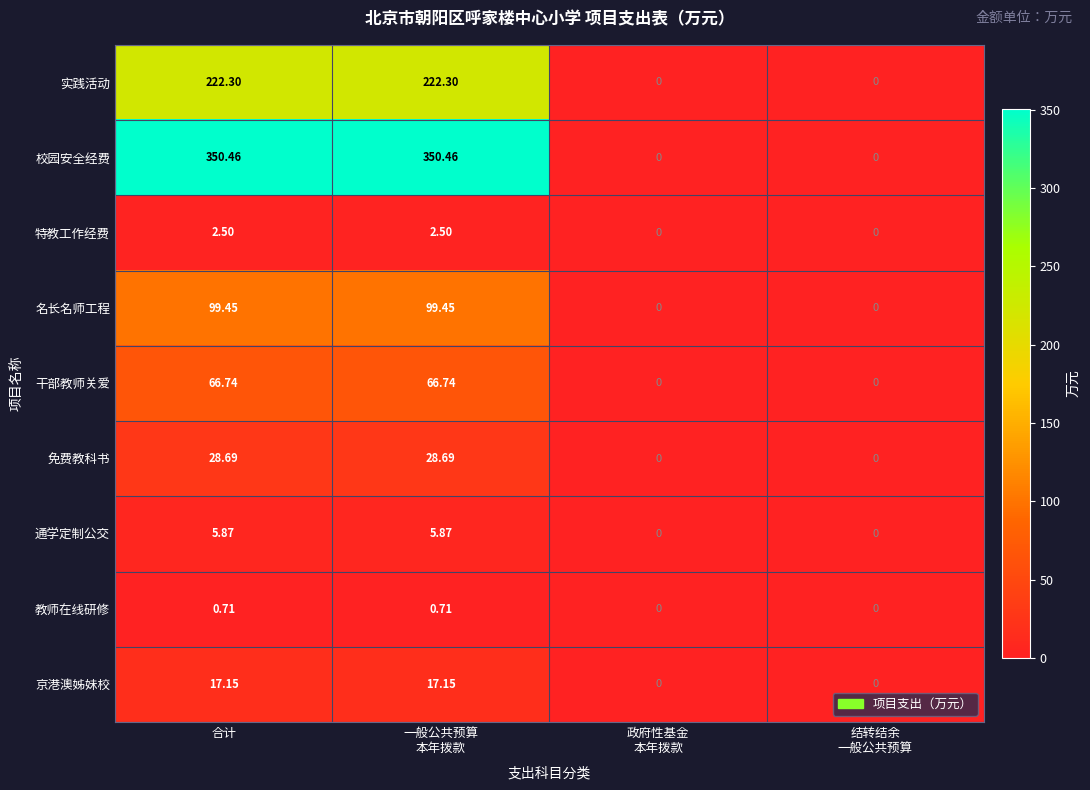

Which series has the largest total across all categories?

校园安全经费